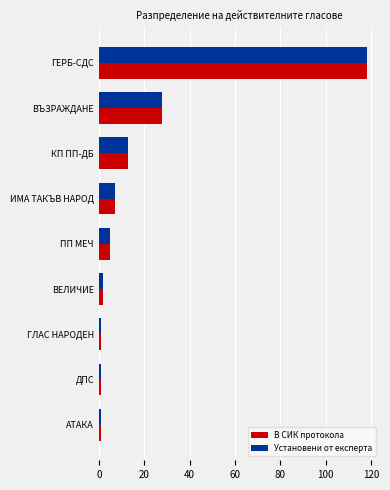

Where is В СИК протокола nearest to the value 59?

ВЪЗРАЖДАНЕ